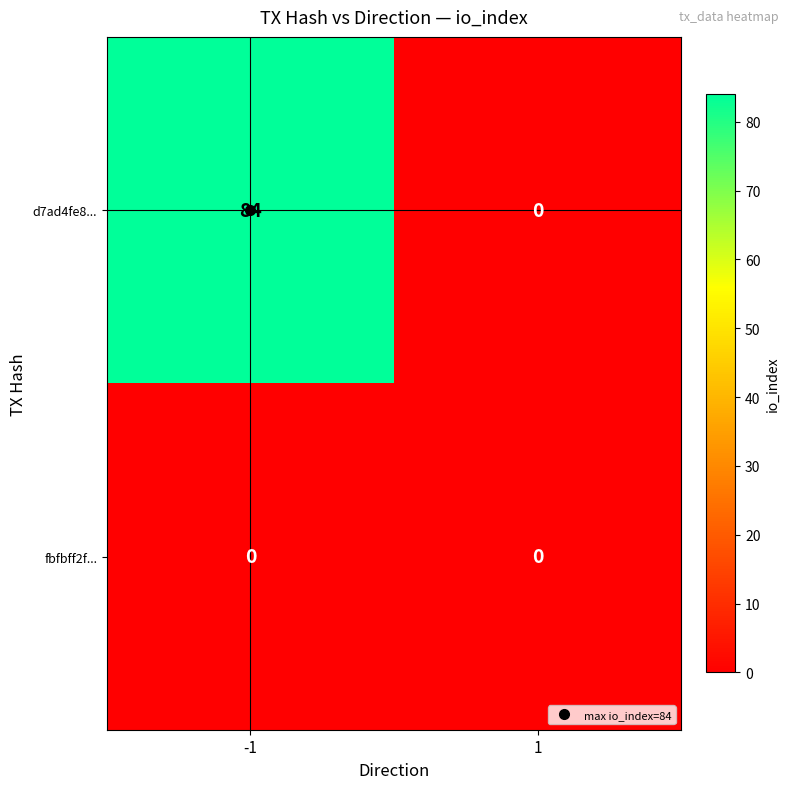

Which series changed the most between -1 and 1?

d7ad4fe8...